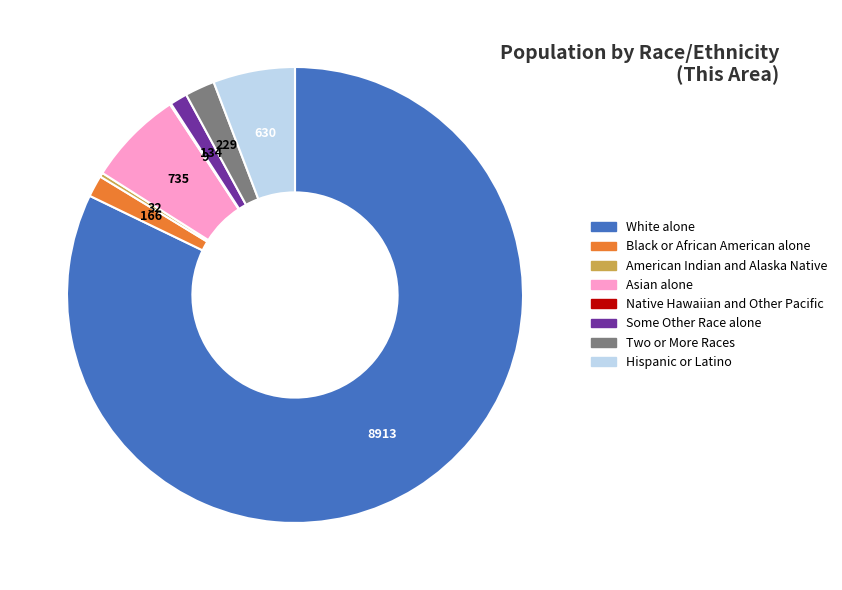

Which slice represents more than half of the pie?

White alone